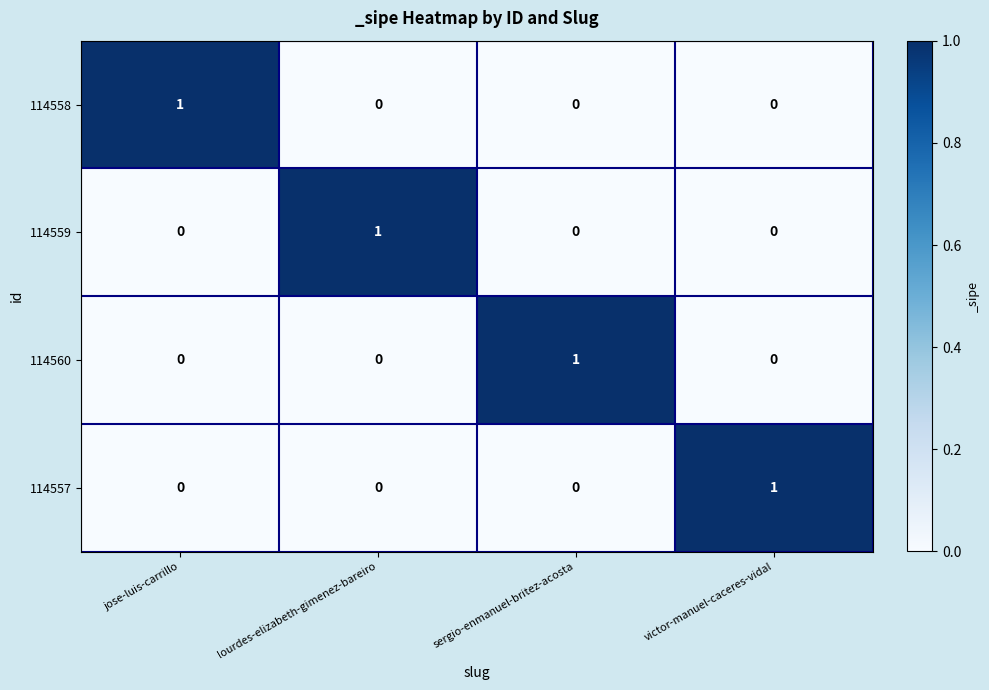

The 114559 series shows -1 at victor-manuel-caceres-vidal. True or false?

False